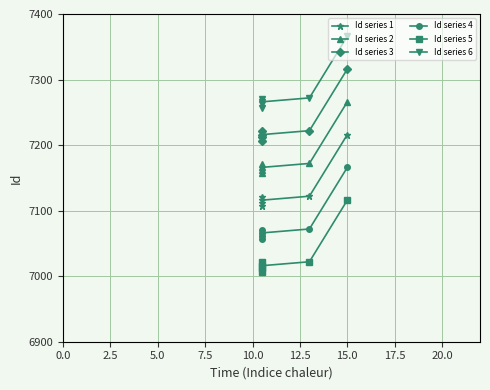

True or false: Id series 3 and Id series 1 intersect in this chart.

False